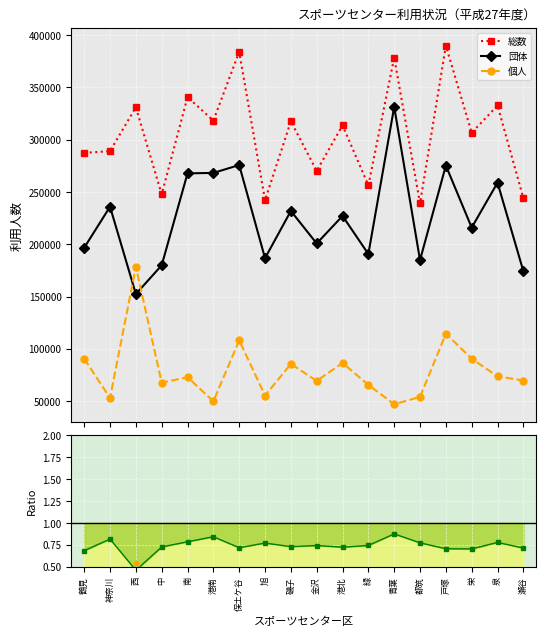

At which category is the sum across all series the highest?

戸塚